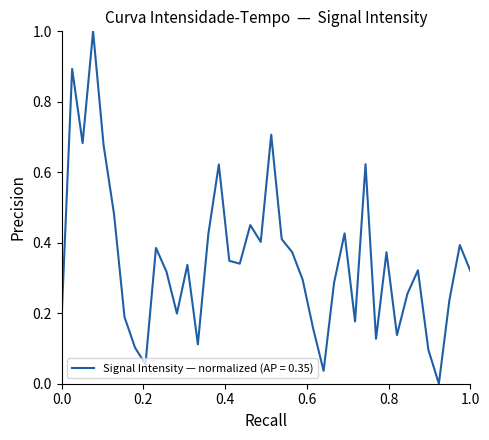

What is the maximum value shown in the chart?

1.0